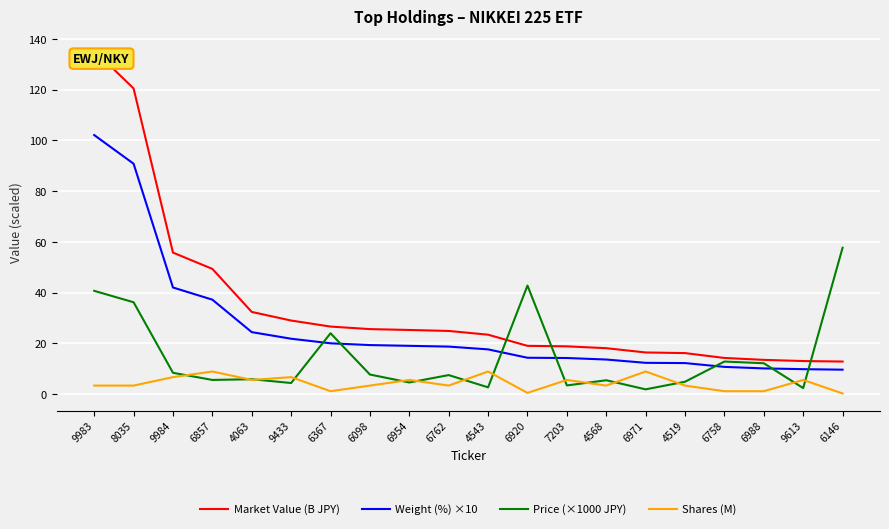

What is the sum of all Shares (M) values?

86.1